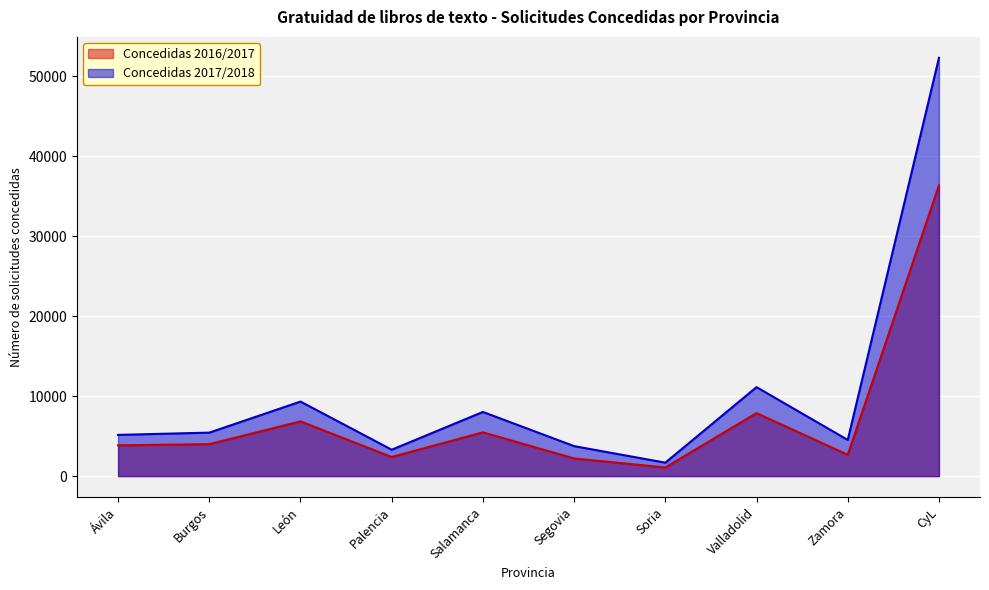

What is the label of the 6th point from the right?

Salamanca